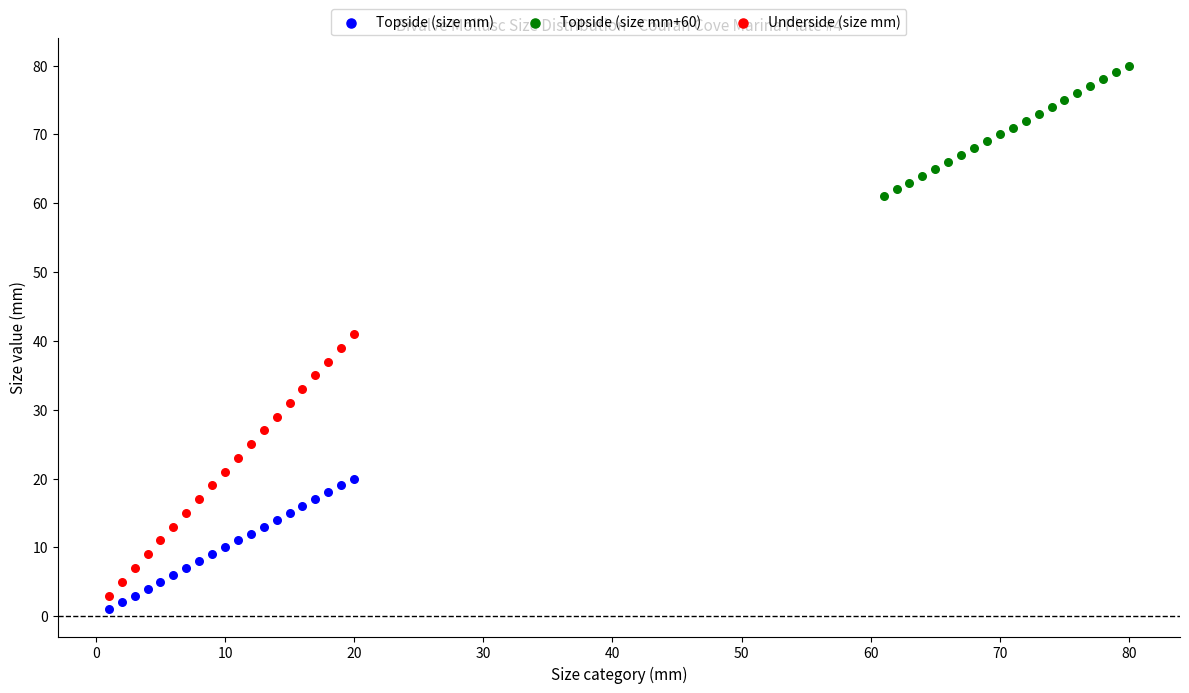

Which series contains the highest Y value?

Topside (size mm+60)